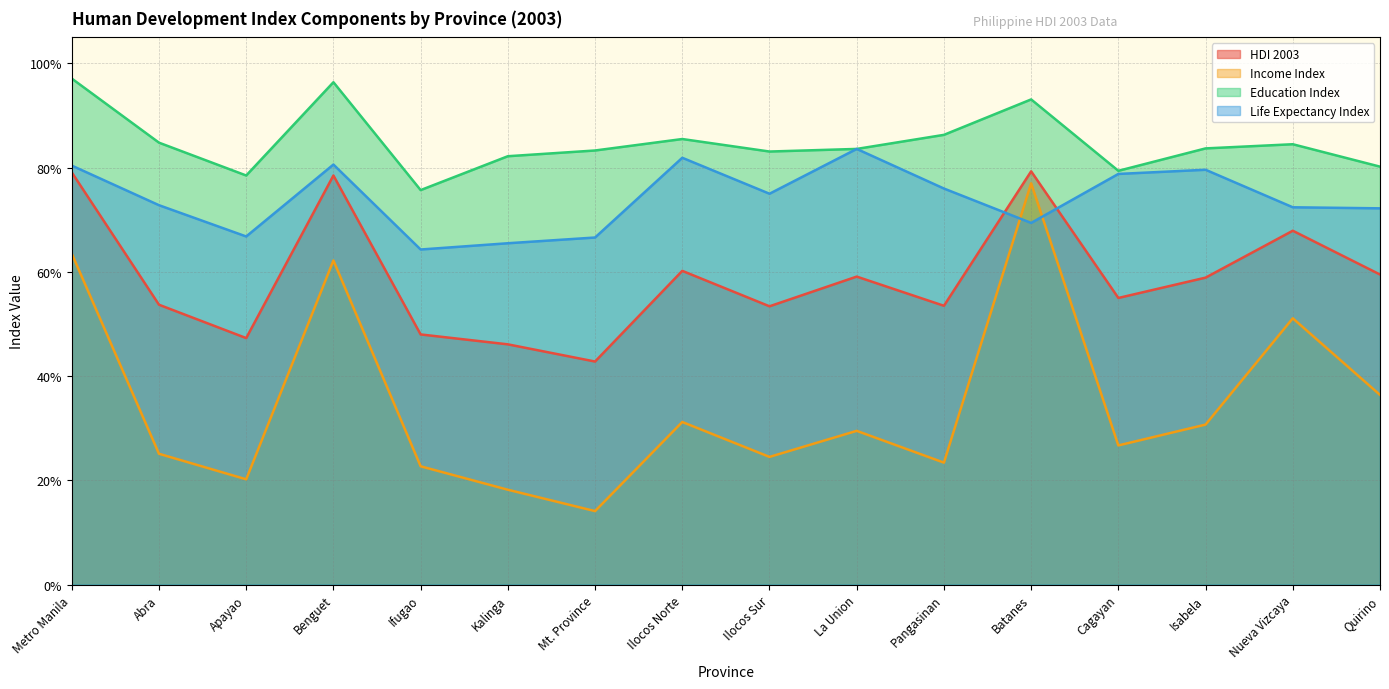

How many data points does each series have?

16